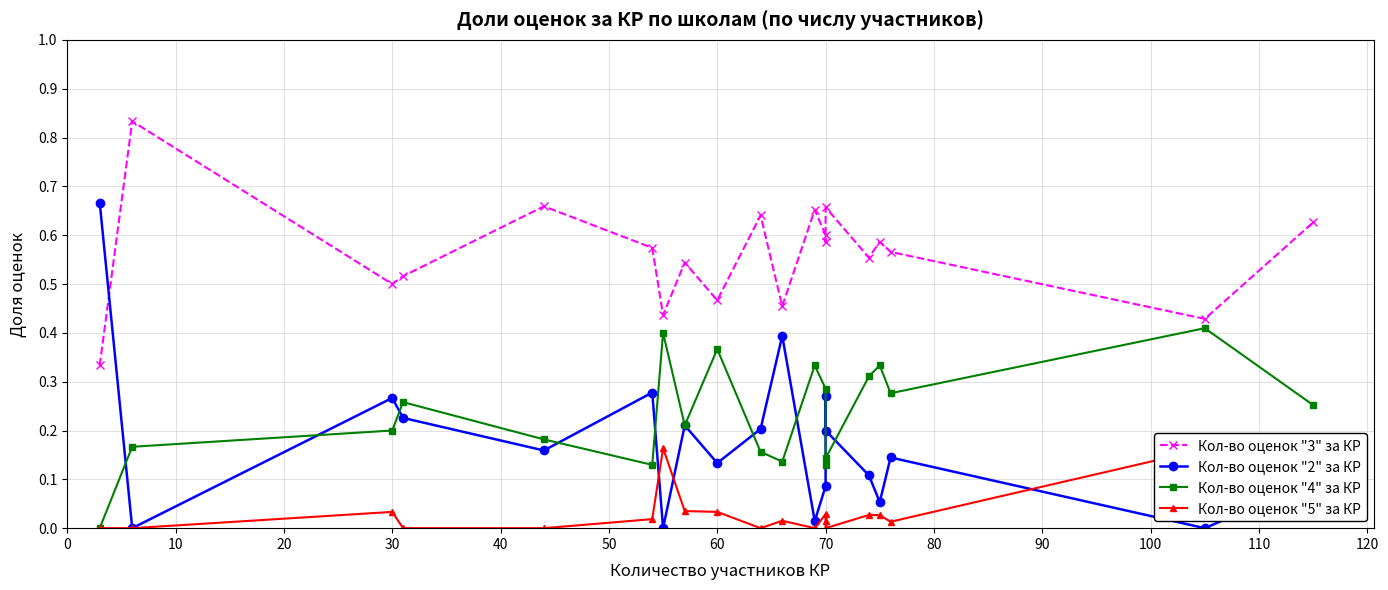

True or false: Кол-во оценок "4" за КР has more than 0 points higher than both neighbors.

True